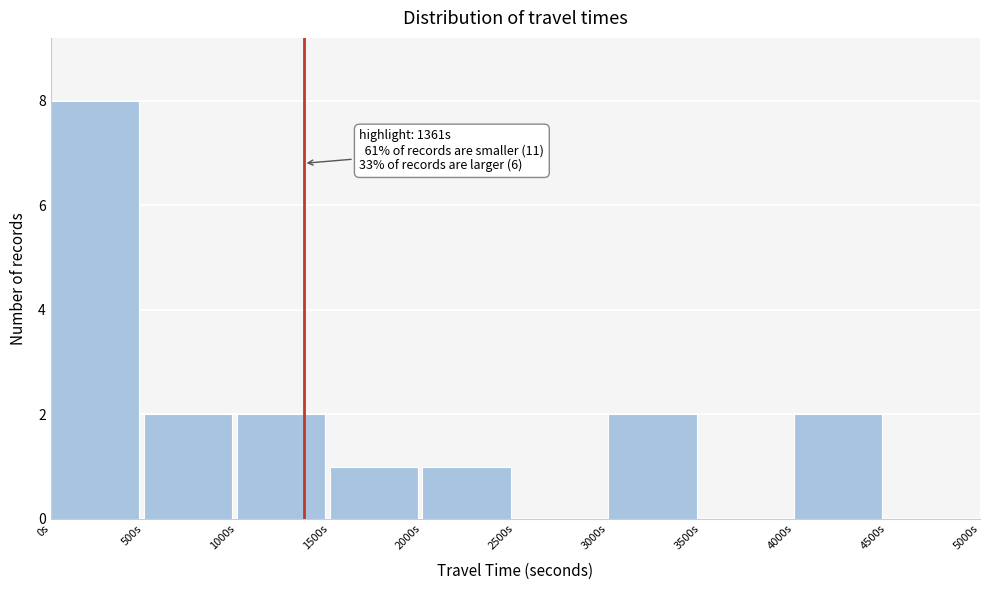

Over which range of the x-axis is the bar tallest?

0 to 500